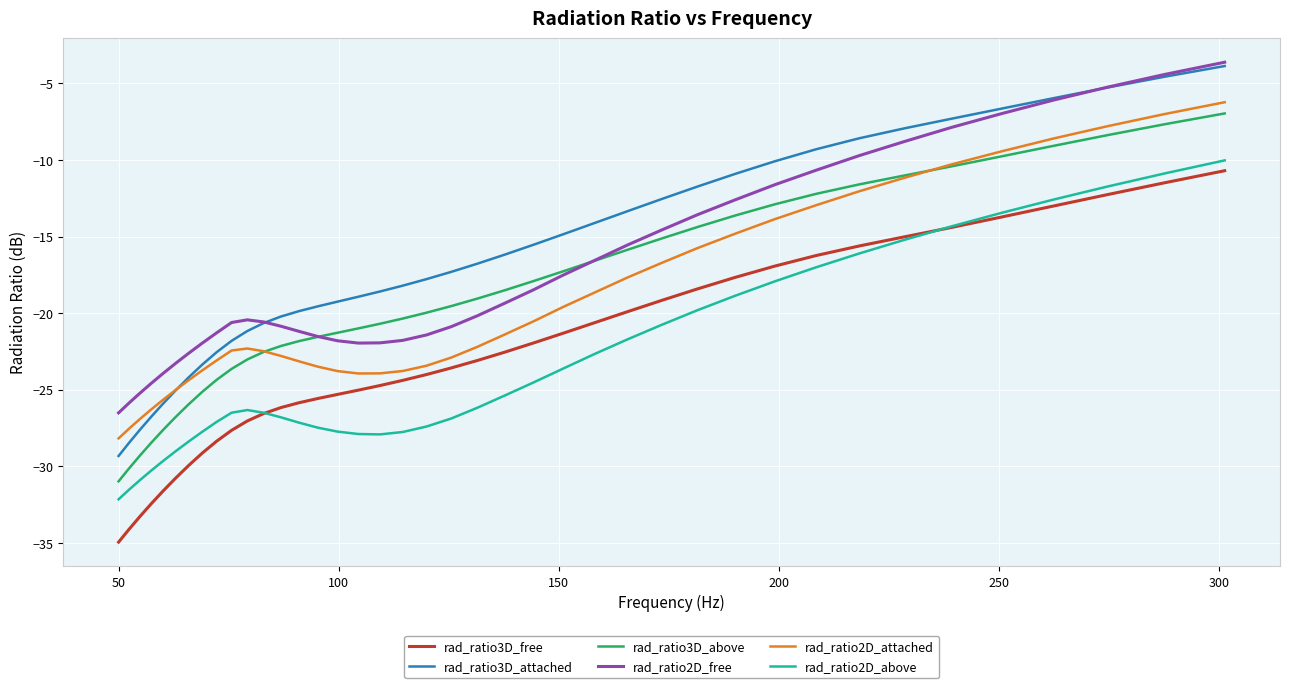

What is the lowest value of the rad_ratio3D_free series?

-35.0